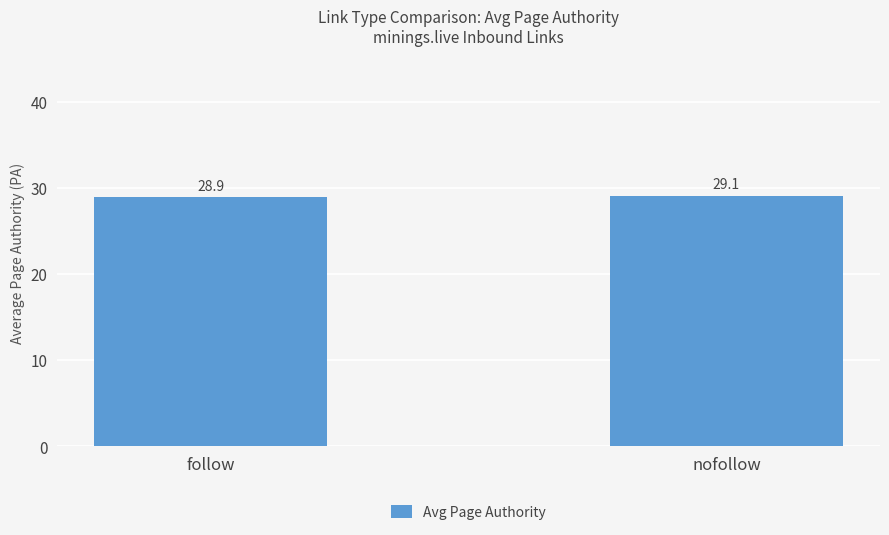

What is the difference between the values at follow and nofollow?

0.2